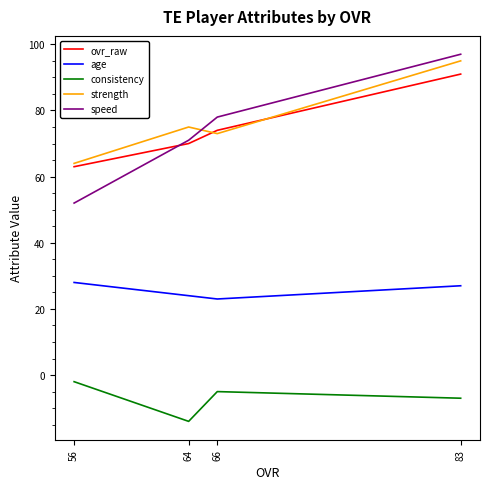

True or false: consistency and ovr_raw intersect in this chart.

False